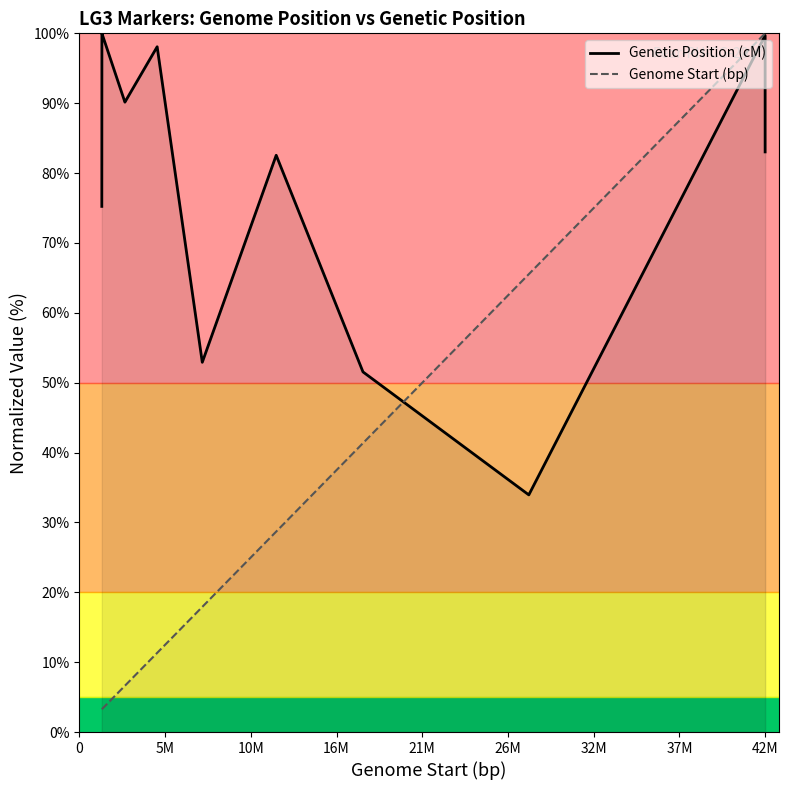

What are all the series names shown in the legend?

Genetic Position (cM), Genome Start (bp)